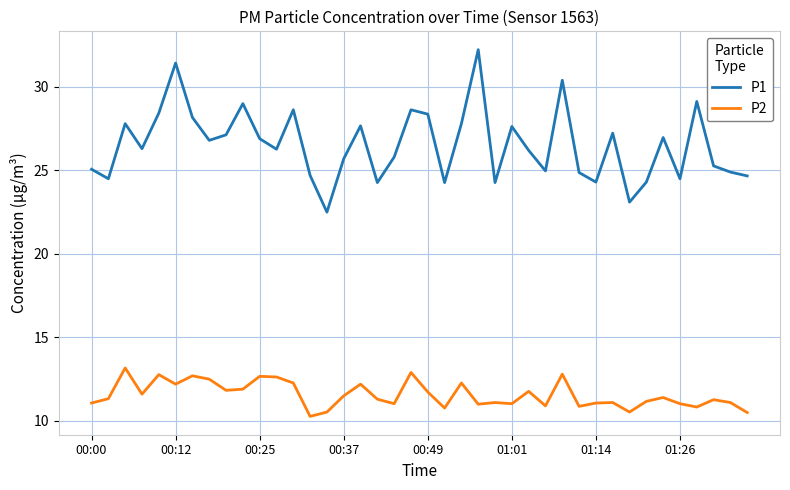

List the series in order of their overall mean, lowest first.

P2, P1